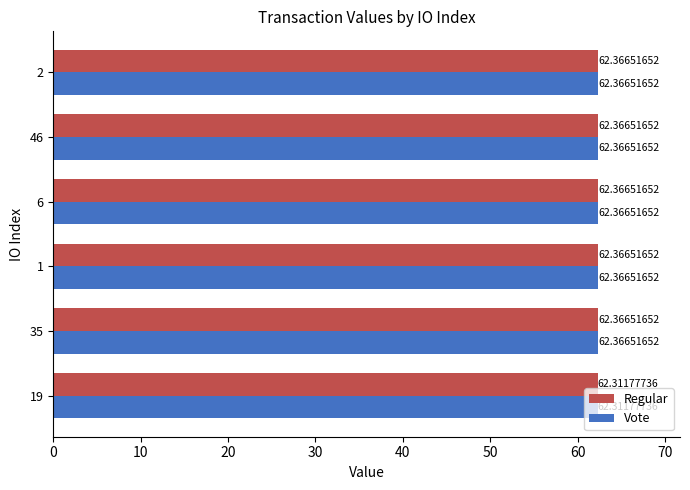

At how many categories does at least one series exceed 62?

6